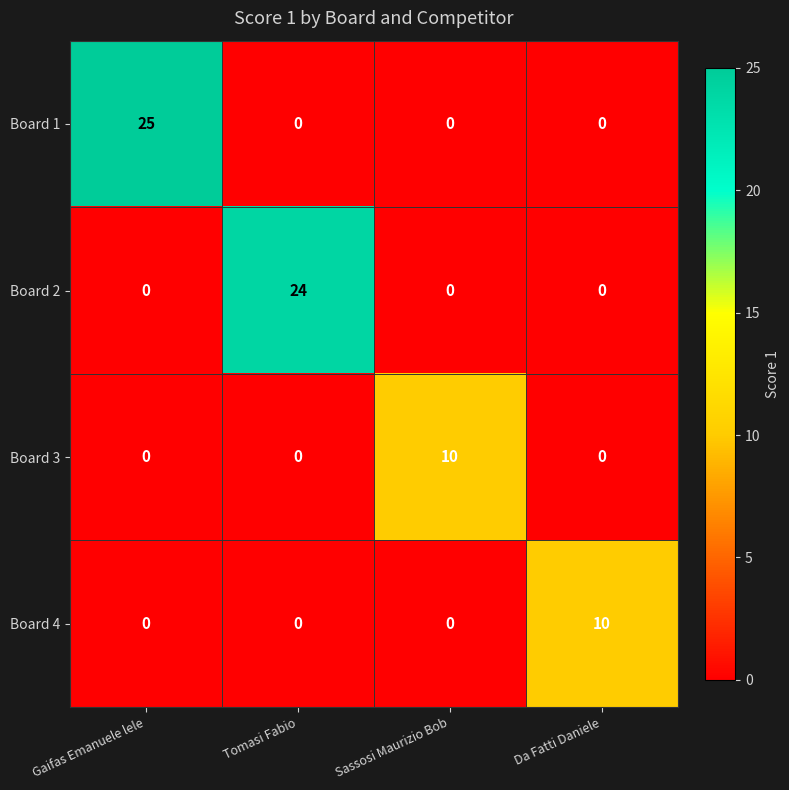

At which category is the sum across all series the highest?

Gaifas Emanuele lele